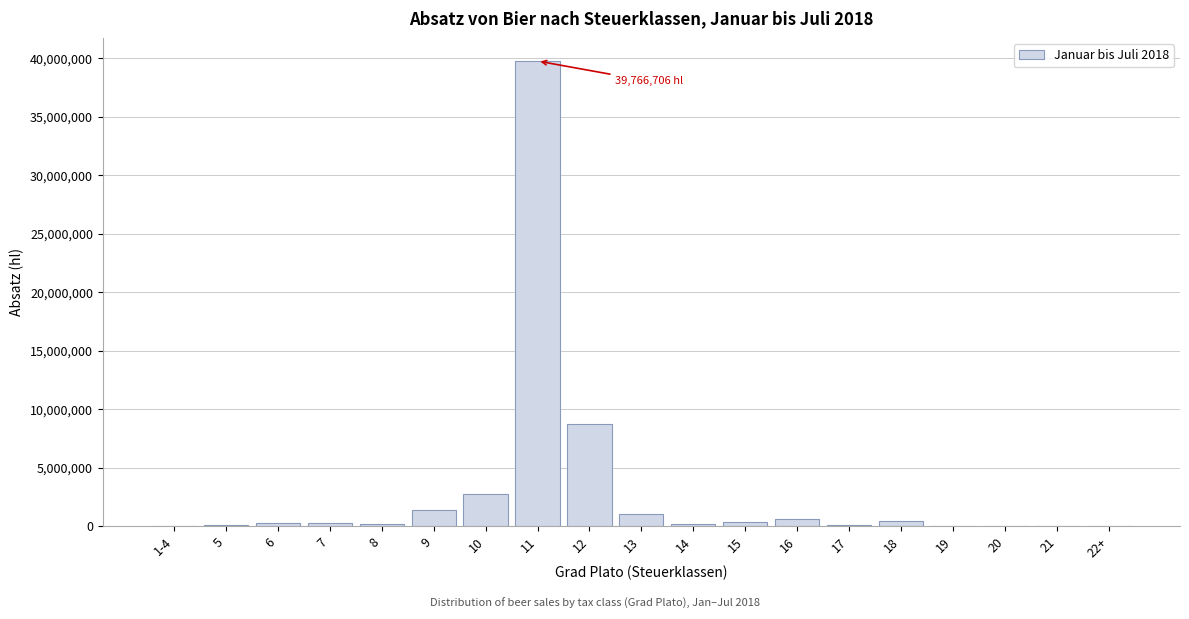

What is the sum of all values?

56246409.2